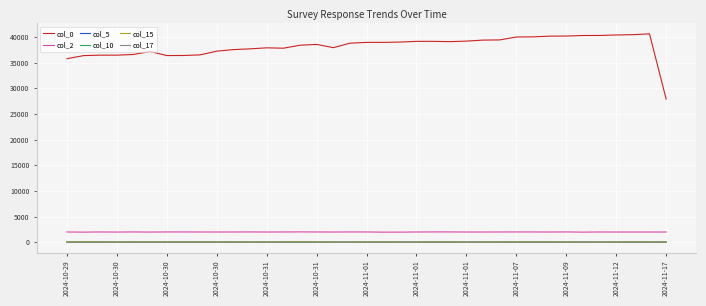

What is the sum of all col_2 values?

73619